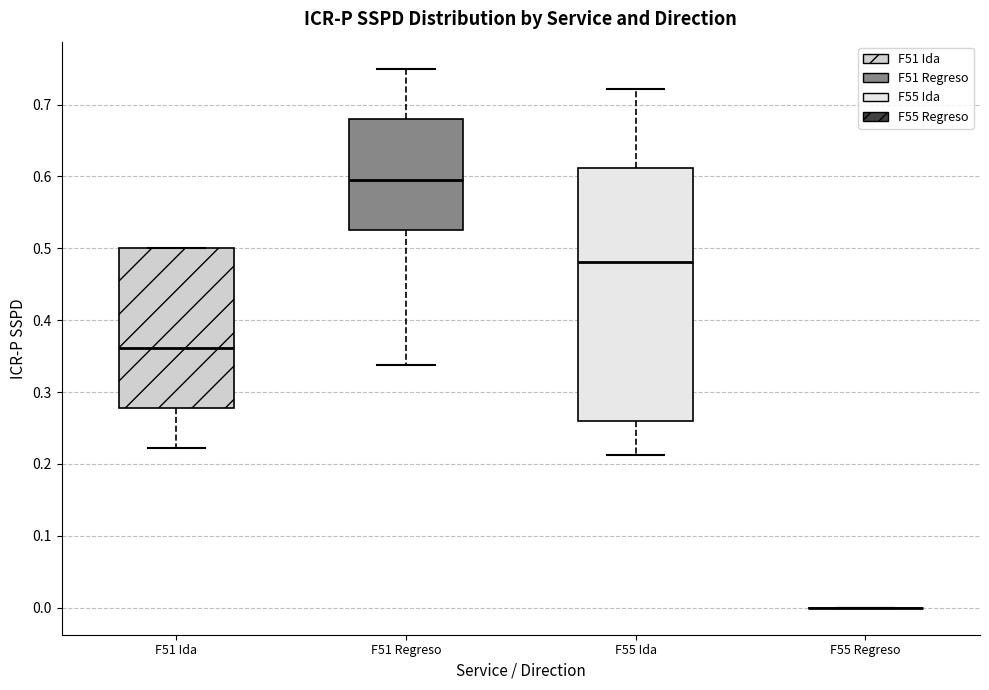

Where is the upper edge of the box for F51 Regreso on the y-axis? The values are not printed on the chart, so give them approximately, as read against the axis.

0.68